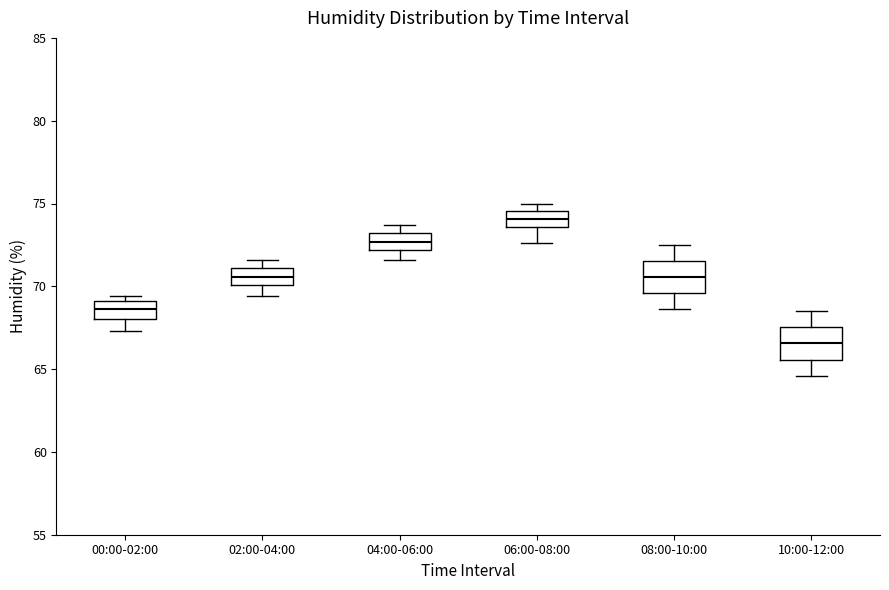

Where is the lower edge of the box for 06:00-08:00 on the y-axis? The values are not printed on the chart, so give them approximately, as read against the axis.

73.5